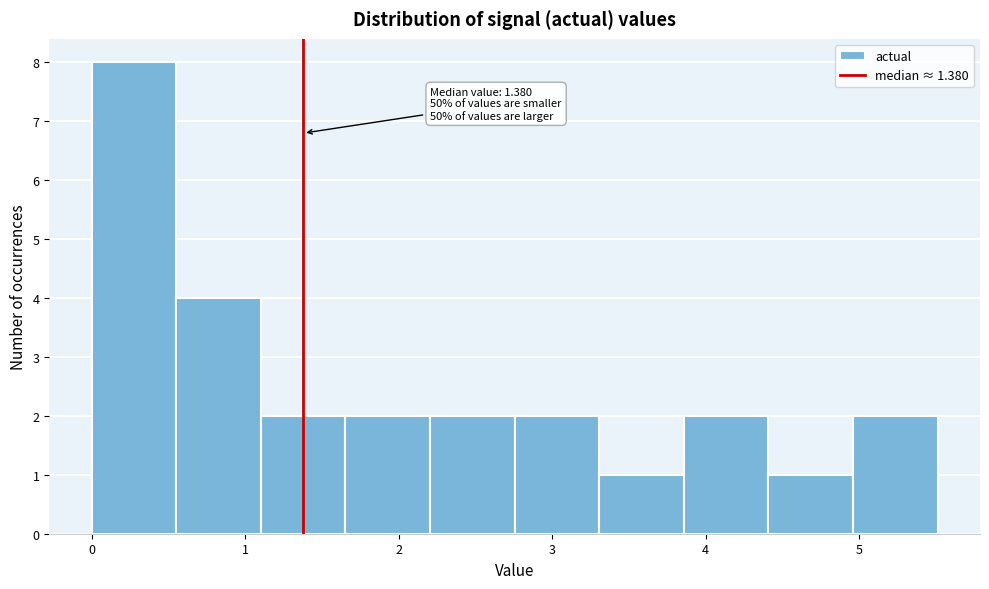

Which range on the x-axis has the tallest bar?

0.0 to 0.6